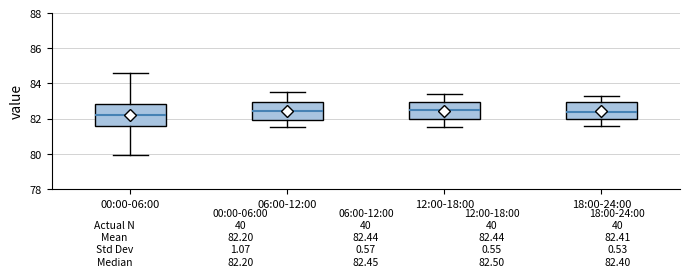

Comparing the boxes themselves (not the whiskers), which one is the tallest?

00:00-06:00